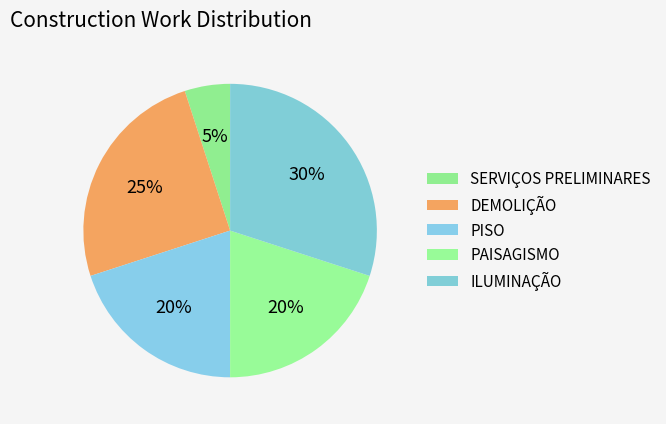

How many slices are in this pie chart?

5